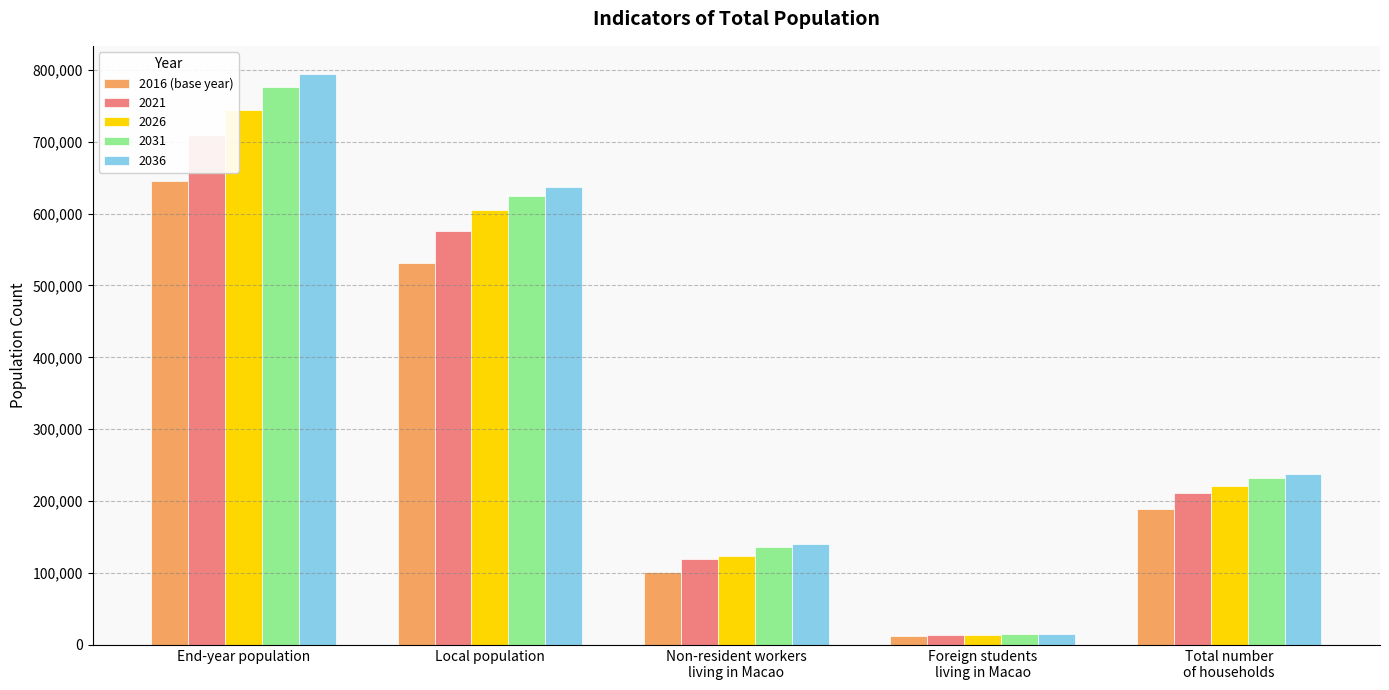

What is the greatest value displayed?

644900